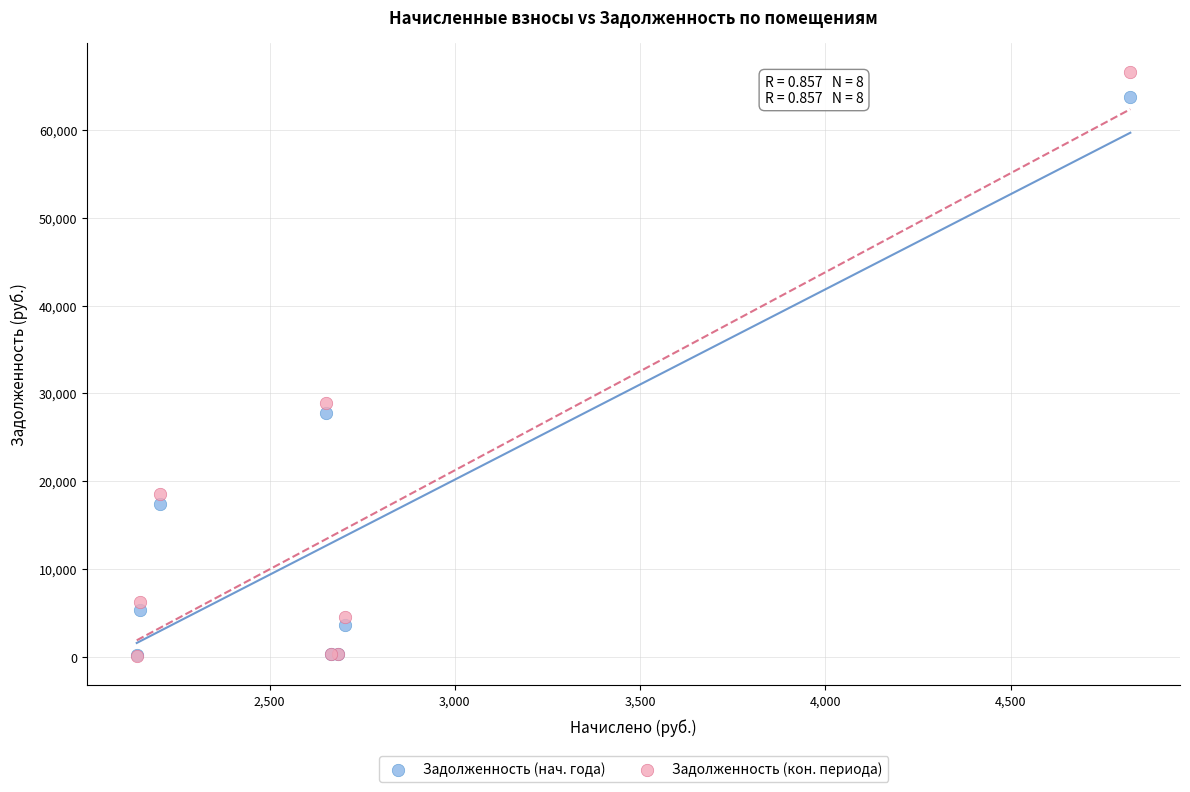

In the Задолженность (нач. года) series, what Y value is closest to 31973?

27801.2